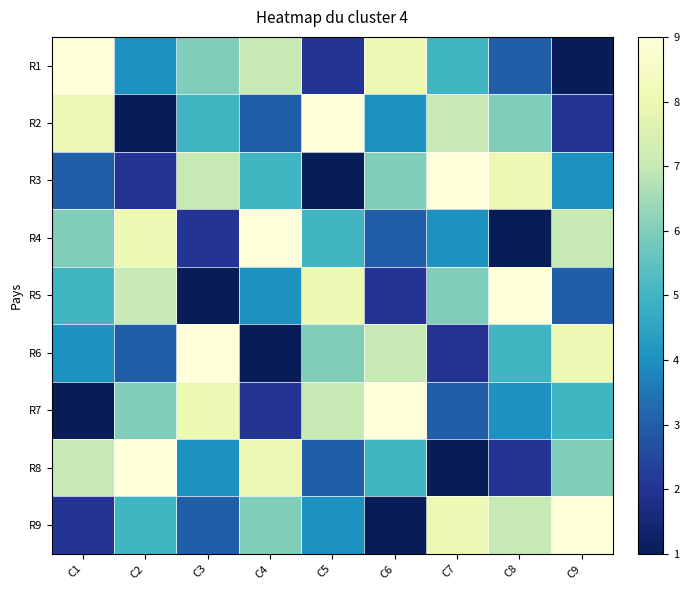

Reading left to right, what are all the values shown in this chart?

R1: C1=9	C2=4	C3=6	C4=7	C5=2	C6=8	C7=5	C8=3	C9=1
R2: C1=8	C2=1	C3=5	C4=3	C5=9	C6=4	C7=7	C8=6	C9=2
R3: C1=3	C2=2	C3=7	C4=5	C5=1	C6=6	C7=9	C8=8	C9=4
R4: C1=6	C2=8	C3=2	C4=9	C5=5	C6=3	C7=4	C8=1	C9=7
R5: C1=5	C2=7	C3=1	C4=4	C5=8	C6=2	C7=6	C8=9	C9=3
R6: C1=4	C2=3	C3=9	C4=1	C5=6	C6=7	C7=2	C8=5	C9=8
R7: C1=1	C2=6	C3=8	C4=2	C5=7	C6=9	C7=3	C8=4	C9=5
R8: C1=7	C2=9	C3=4	C4=8	C5=3	C6=5	C7=1	C8=2	C9=6
R9: C1=2	C2=5	C3=3	C4=6	C5=4	C6=1	C7=8	C8=7	C9=9